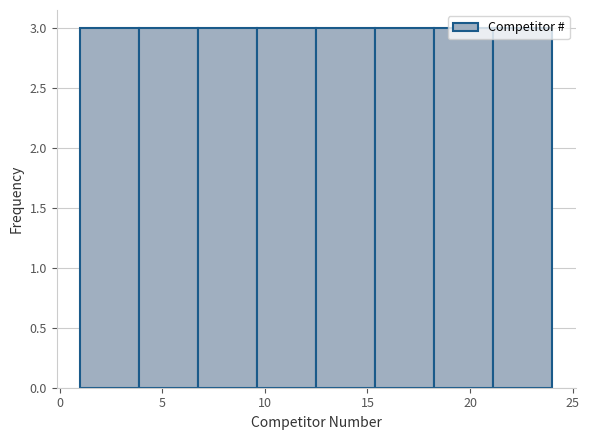

Reading left to right, list every bar in this chart as the range it spans on the x-axis followed by its height. Neither the bar edges nor the heights are printed on the chart, so give them approximately, as read against the axes.

1.0 to 4.0: 3
4.0 to 7.0: 3
7.0 to 9.5: 3
9.5 to 12.5: 3
12.5 to 15.5: 3
15.5 to 18.5: 3
18.5 to 21.0: 3
21.0 to 24.0: 3